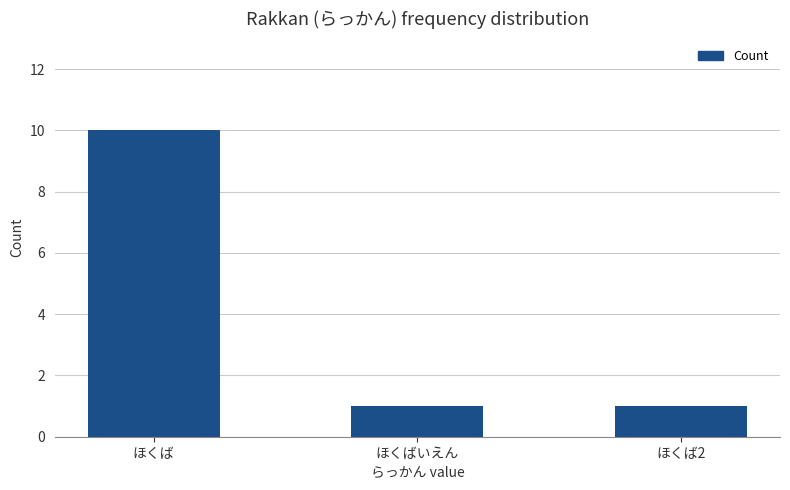

Are the bars grouped side by side (vs. stacked)?

No